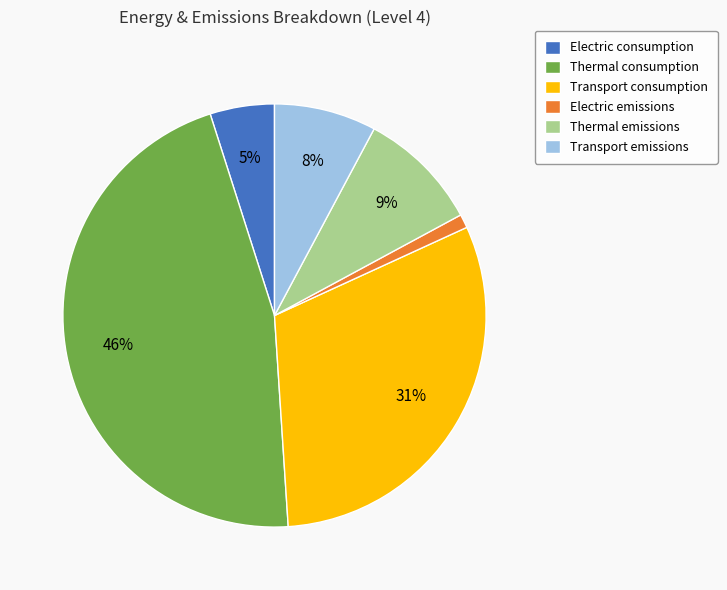

What percentage is the Transport emissions slice, to the nearest percent?

8%